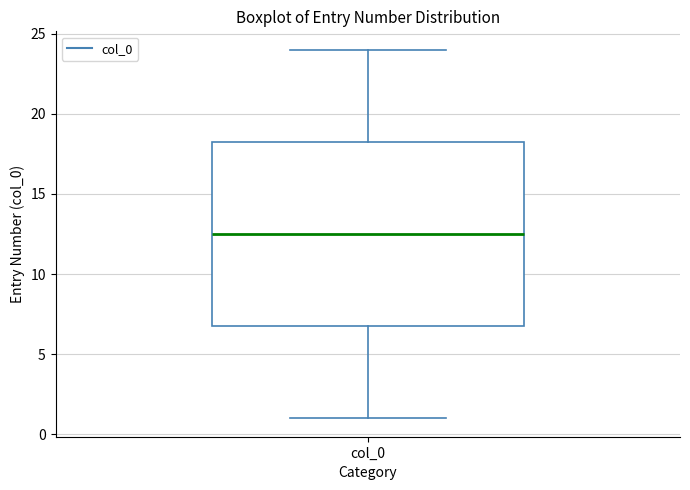

Read this box plot against the y-axis: the position of the median line, the range covered by the box, and the ends of both whiskers. The values are not printed on the chart, so give them approximately, as read against the axis.

median 12.5, box 7.0 to 18.5, whiskers 1.0 to 24.0